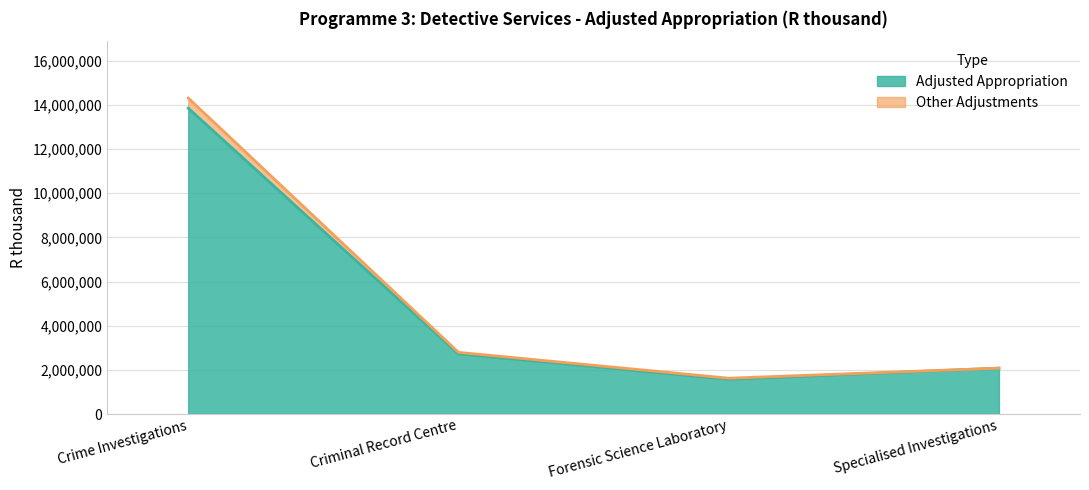

Reading left to right, list all the values displayed in this chart.

Adjusted Appropriation: 13854057	2725916	1573402	2079142
Other Adjustments: 14312740	2794967	1624321	2079142